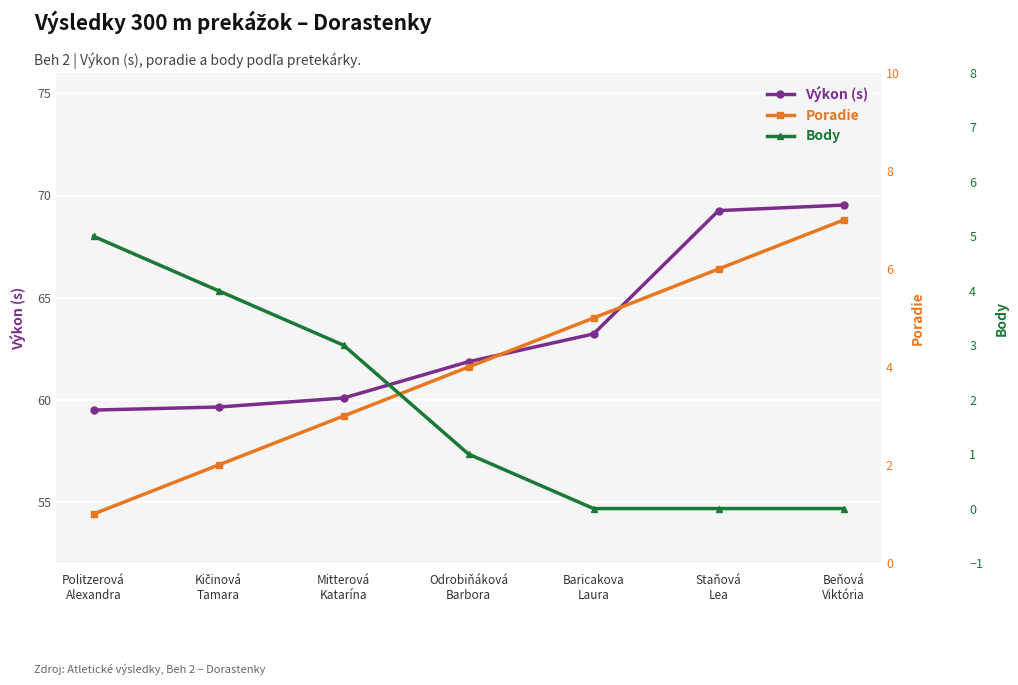

Is this an area chart (filled region under the line)?

No